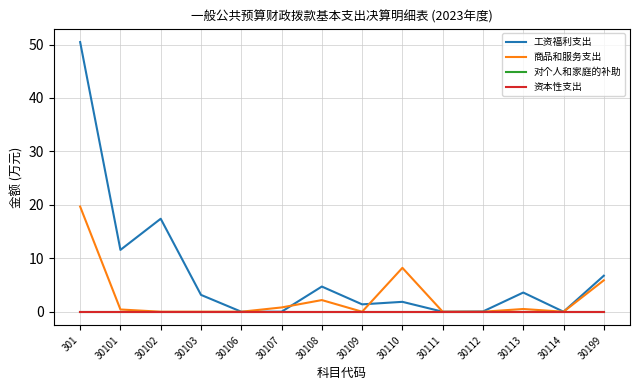

In 商品和服务支出, how many points are lower than both neighbors (excluding endpoints)?

2